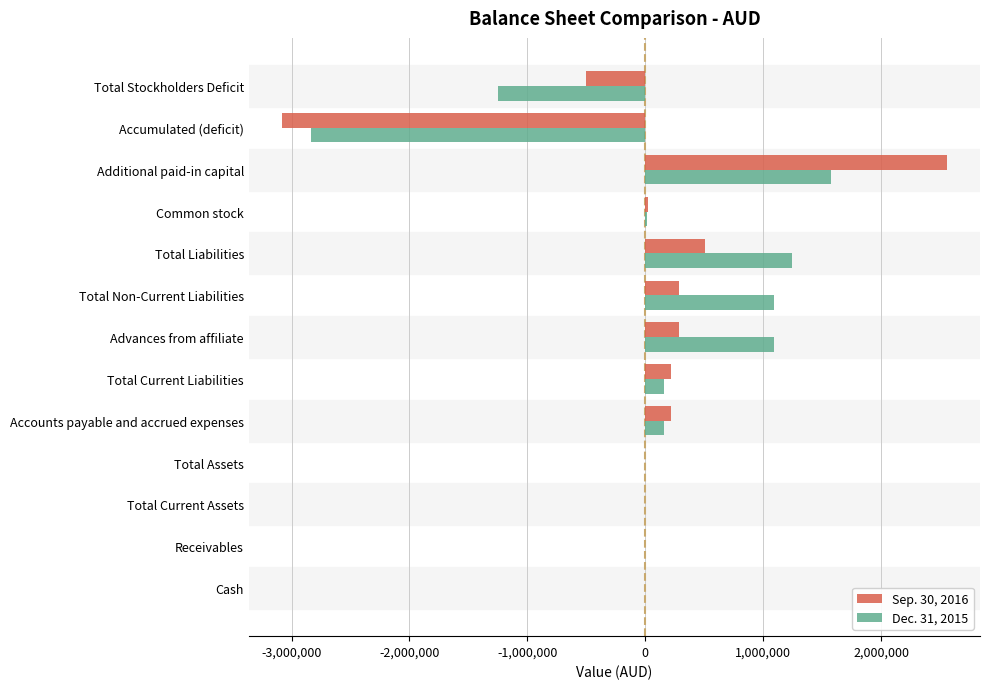

The value of Sep. 30, 2016 at Additional paid-in capital is 4223111. True or false?

False